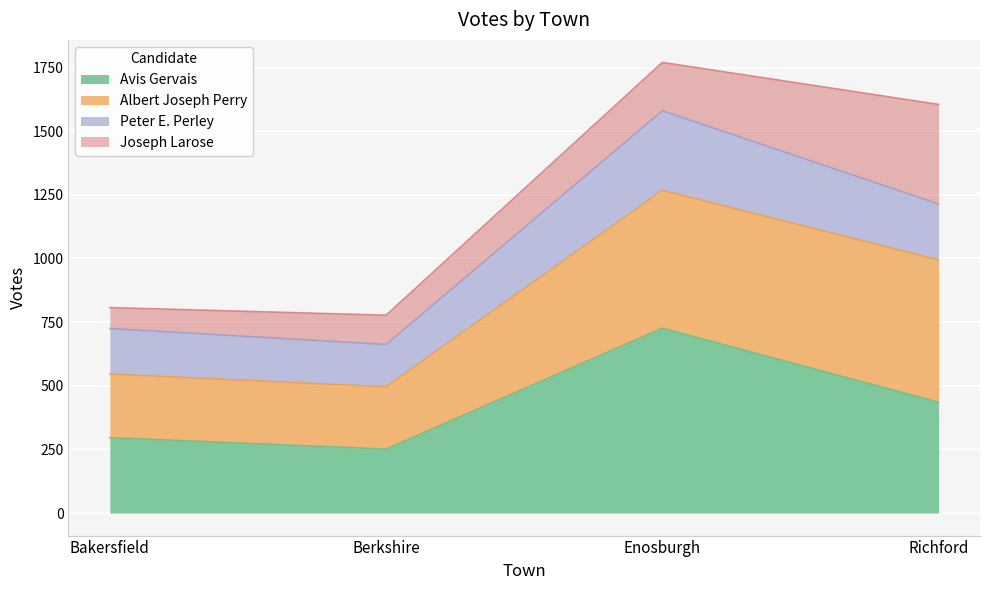

Is it true that Avis Gervais equals 380 at Enosburgh?

False